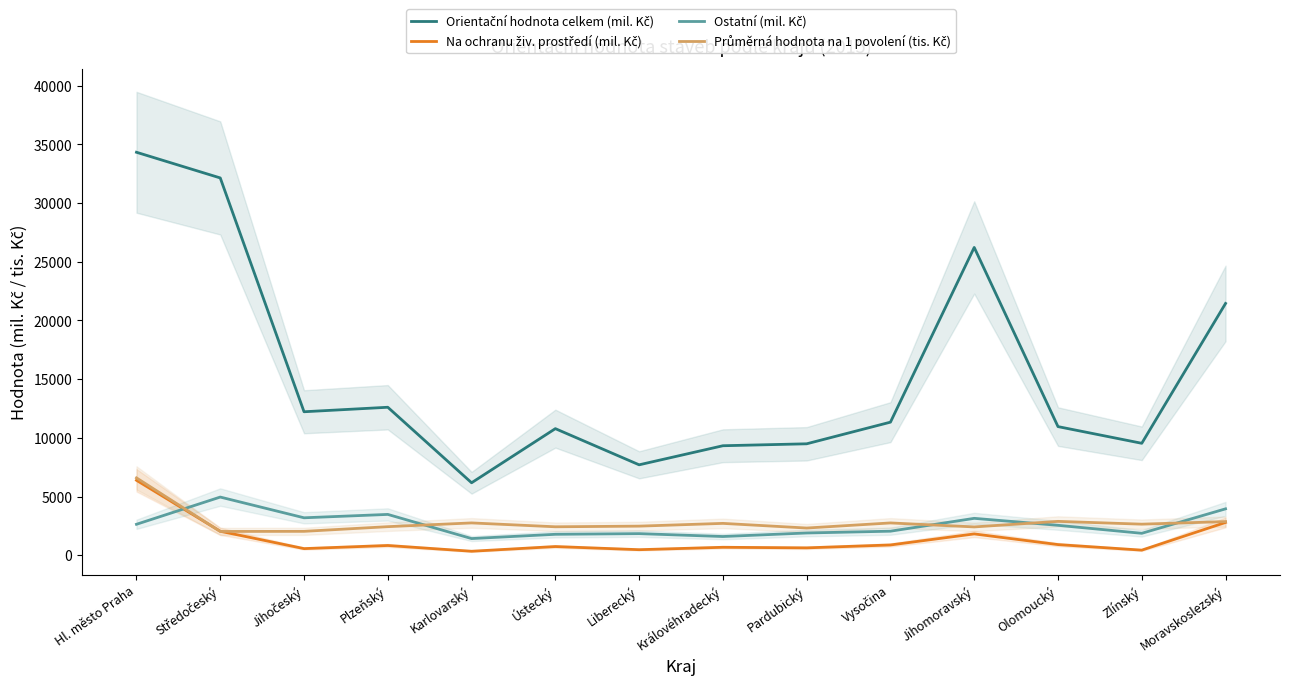

Reading left to right, list all the values displayed in this chart.

Orientační hodnota celkem (mil. Kč): Hl. město Praha=34326	Středočeský=32139	Jihočeský=12221	Plzeňský=12604	Karlovarský=6171	Ústecký=10782	Liberecký=7701	Královéhradecký=9326	Pardubický=9491	Vysočina=11335	Jihomoravský=26218	Olomoucký=10956	Zlínský=9534	Moravskoslezský=21448
Na ochranu živ. prostředí (mil. Kč): Hl. město Praha=6383	Středočeský=2040	Jihočeský=563	Plzeňský=829	Karlovarský=337	Ústecký=739	Liberecký=471	Královéhradecký=676	Pardubický=627	Vysočina=874	Jihomoravský=1815	Olomoucký=906	Zlínský=432	Moravskoslezský=2792
Ostatní (mil. Kč): Hl. město Praha=2635	Středočeský=4954	Jihočeský=3188	Plzeňský=3476	Karlovarský=1418	Ústecký=1782	Liberecký=1839	Královéhradecký=1593	Pardubický=1894	Vysočina=2047	Jihomoravský=3141	Olomoucký=2548	Zlínský=1867	Moravskoslezský=3951
Průměrná hodnota na 1 povolení (tis. Kč): Hl. město Praha=6587	Středočeský=2024	Jihočeský=2034	Plzeňský=2432	Karlovarský=2751	Ústecký=2422	Liberecký=2477	Královéhradecký=2712	Pardubický=2316	Vysočina=2750	Jihomoravský=2410	Olomoucký=2883	Zlínský=2645	Moravskoslezský=2865